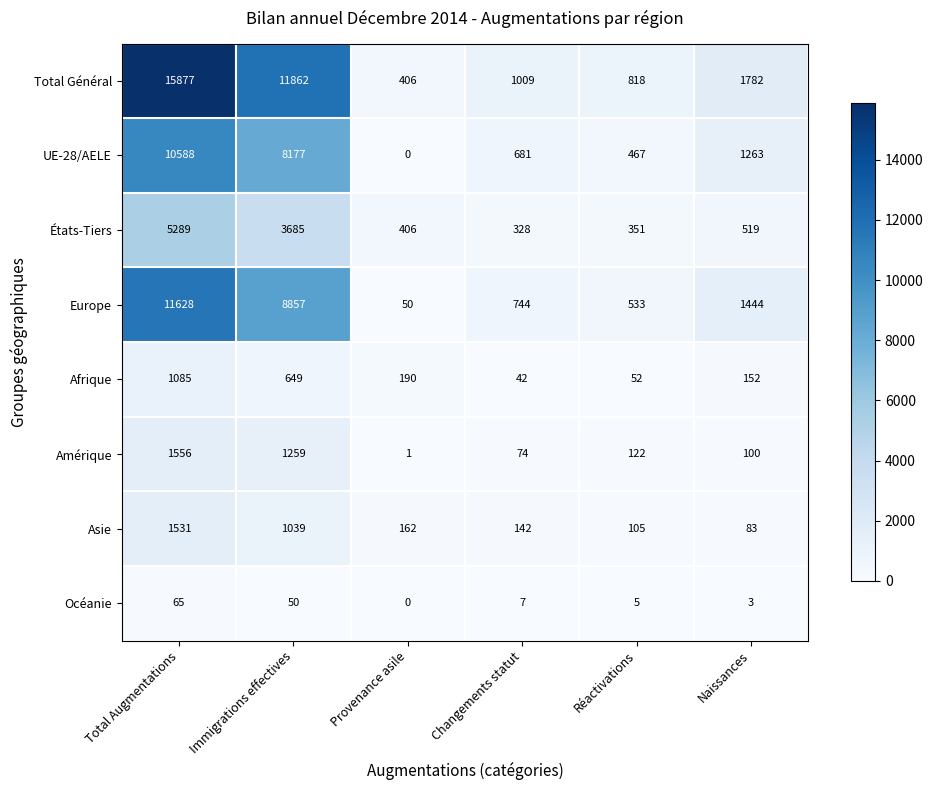

True or false: Afrique has a value of 974 at Immigrations effectives.

False